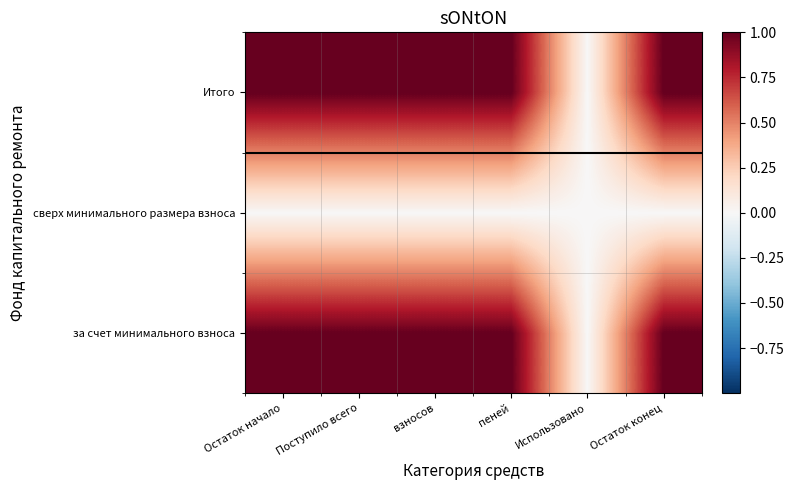

Rank the series by their maximum value, from highest to lowest.

за счет минимального взноса, Итого, сверх минимального размера взноса